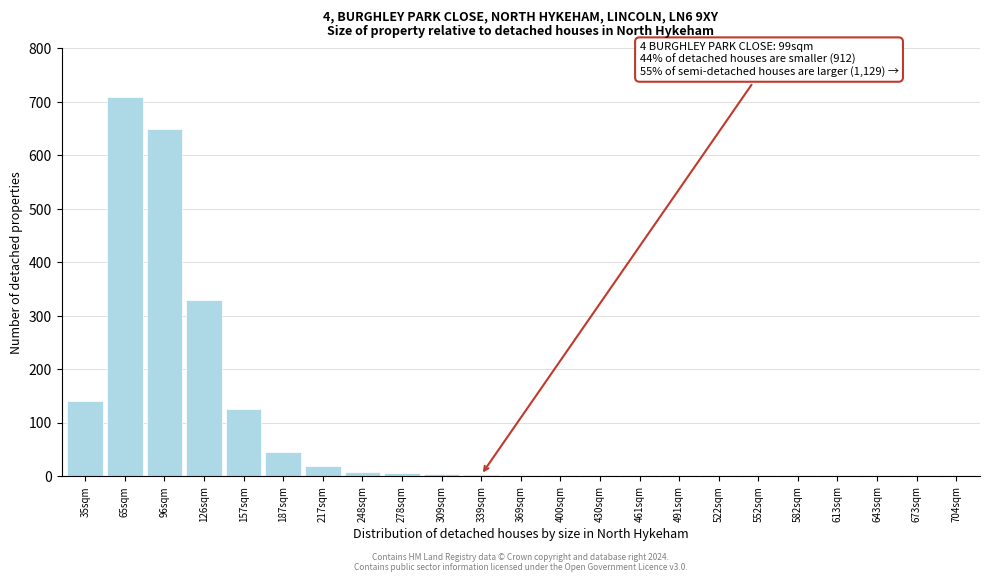

What is the sum of all values?

2049